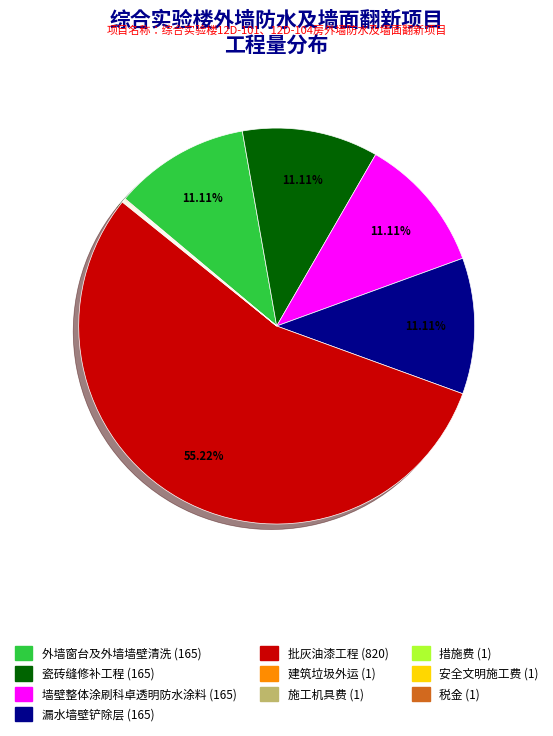

What is the largest slice in the pie chart?

批灰油漆工程